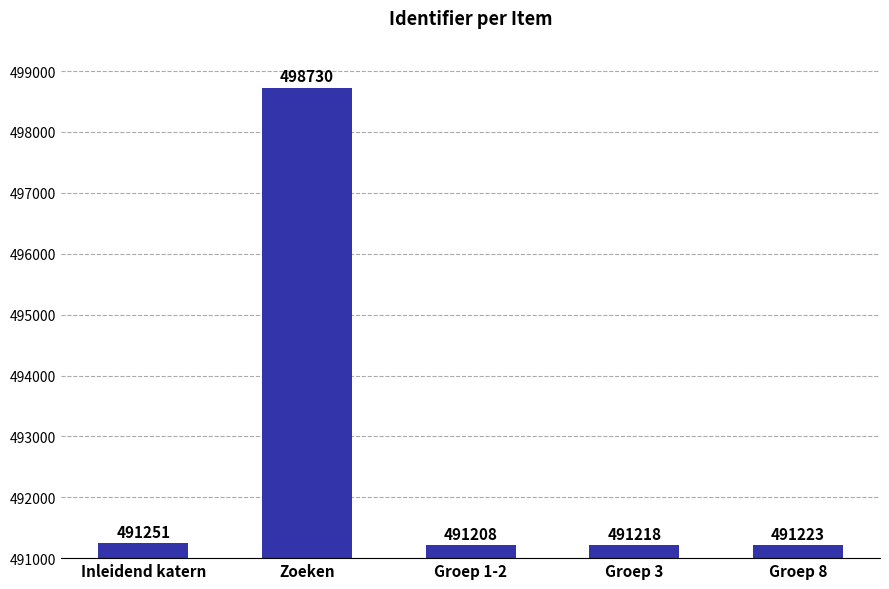

The value at Groep 3 is 135869. True or false?

False